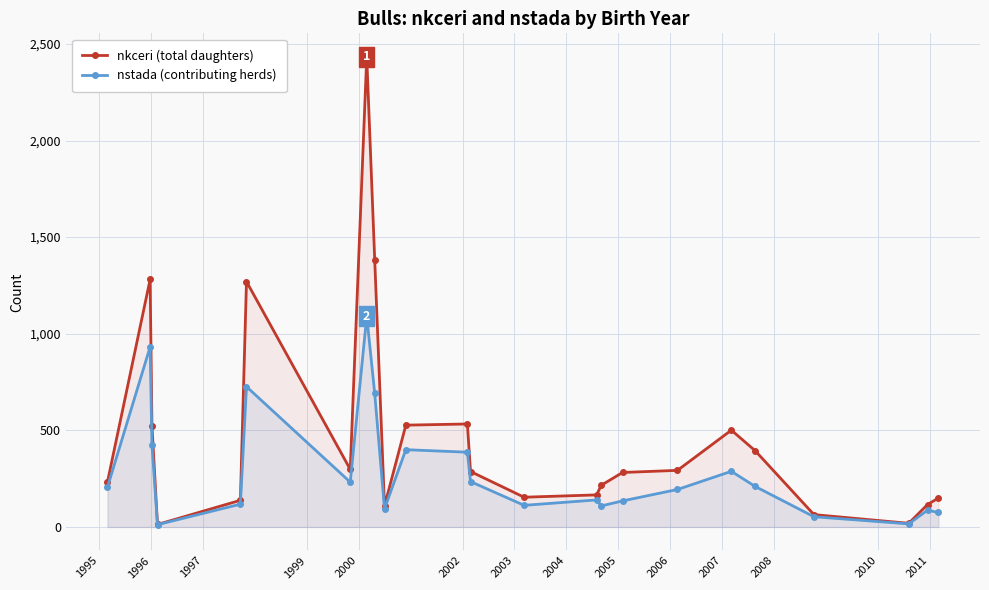

True or false: nstada (contributing herds) has more than 1 points higher than both neighbors.

True